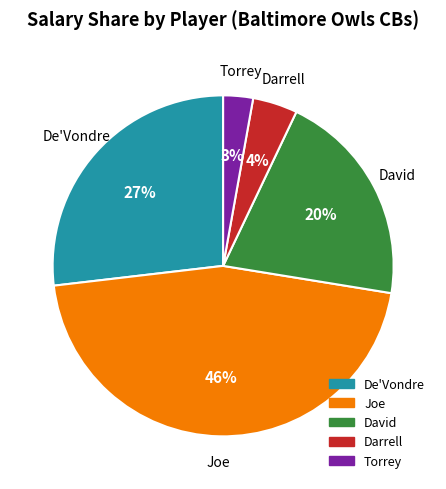

To the nearest percent, what is the average slice percentage?

20%